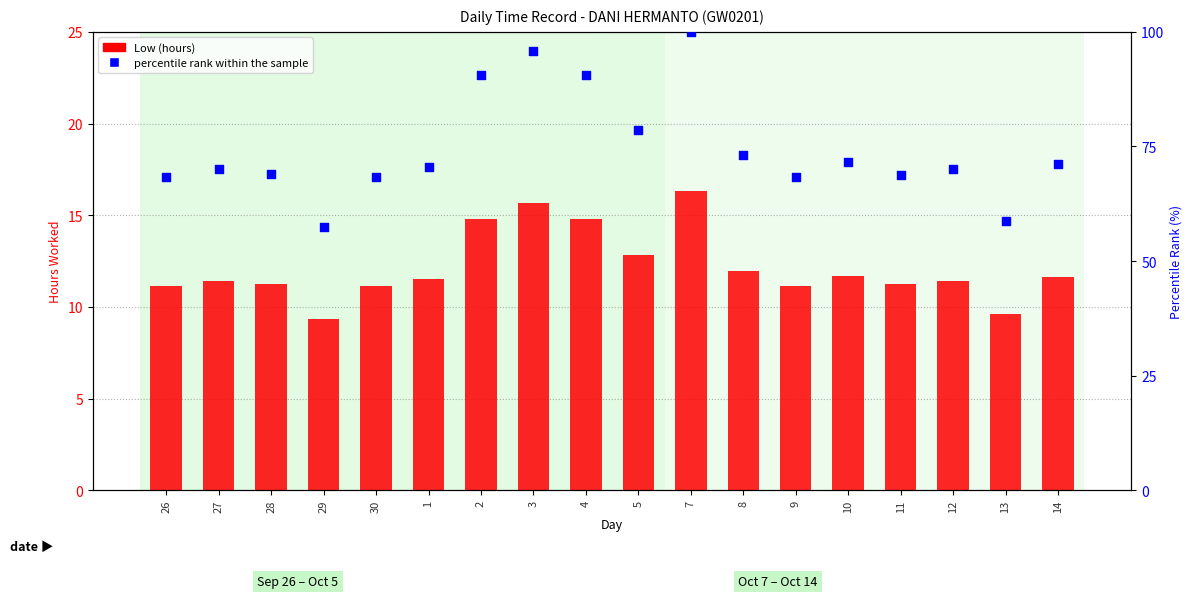

Which series contains the highest Y value?

percentile rank within the sample